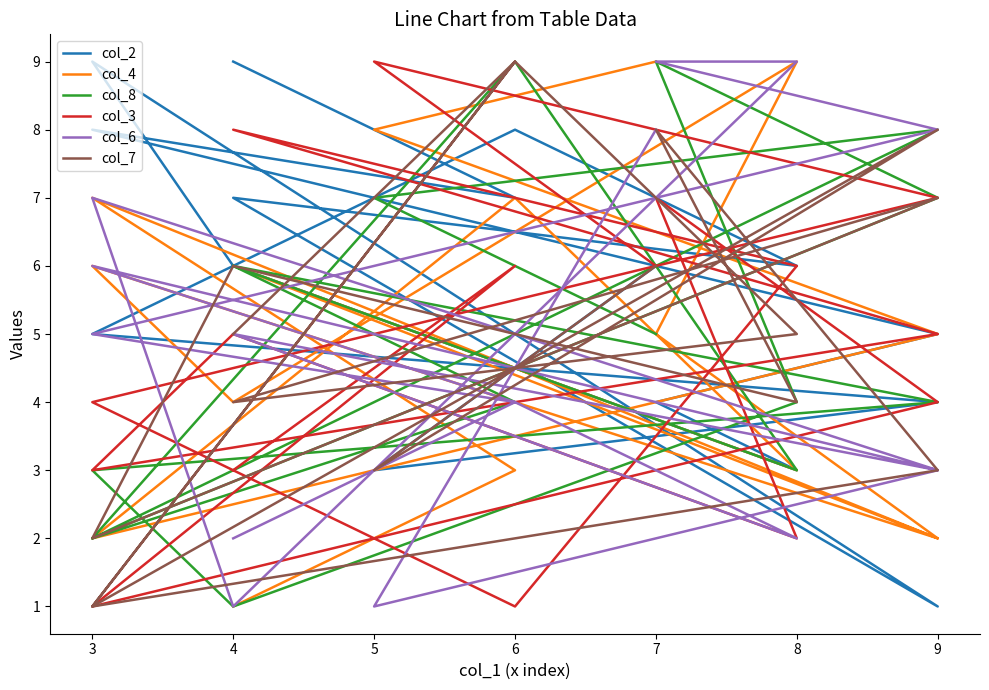

At which category does col_2 reach its first local valley?

6